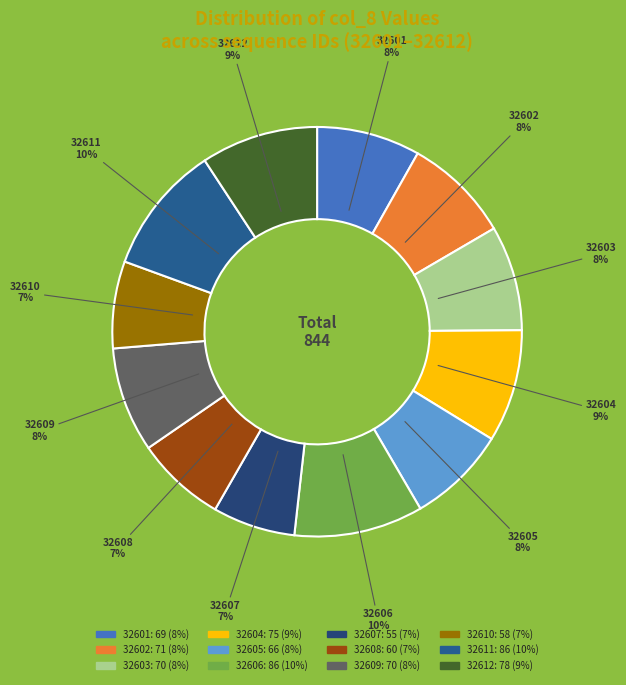

What is the ratio of the value at 32606 to the value at 32601?

1.2